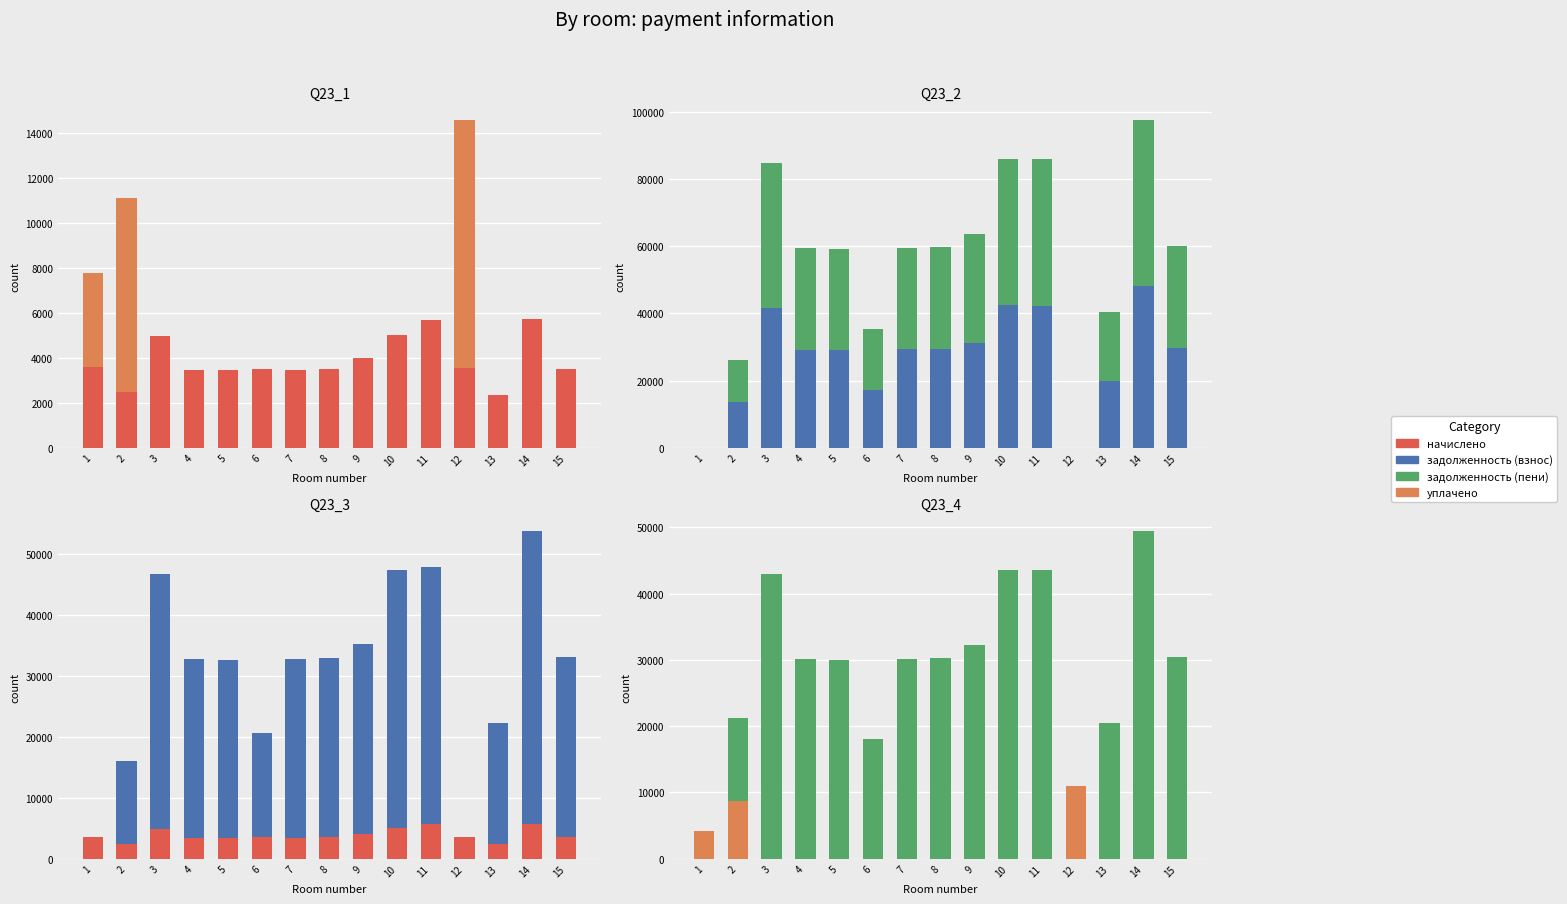

Reading right to left, extract all data points from this chart.

начислено: 15=3511.7	14=5708.8	13=2358.5	12=3534.0	11=5670.0	10=5029.4	9=3987.8	8=3496.8	7=3476.8	6=3519.1	5=3461.0	4=3472.2	3=4951.3	2=2455.2	1=3601.0
уплачено: 15=0.0	14=0.0	13=0.0	12=11034.0	11=0.0	10=0.0	9=0.0	8=0.0	7=0.0	6=0.0	5=0.0	4=0.0	3=0.0	2=8662.6	1=4174.4
задолженность (взнос): 15=29554.8	14=48045.4	13=19849.4	12=0.0	11=42212.5	10=42328.3	9=31262.1	8=29429.5	7=29260.7	6=17177.9	5=29128.7	4=29222.9	3=41670.9	2=13614.7	1=0.0
задолженность (пени): 15=30432.7	14=49472.6	13=20439.0	12=0.0	11=43630.0	10=43585.7	9=32259.0	8=30303.7	7=30129.8	6=18057.7	5=29994.0	4=30091.0	3=42908.8	2=12614.5	1=0.0